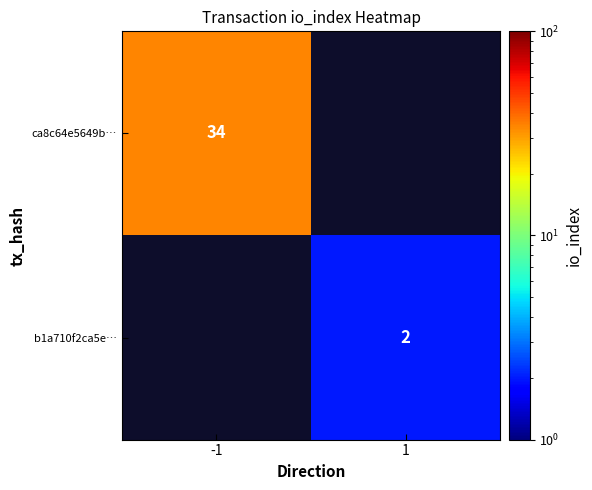

The ca8c64e5649b… series shows 18.8 at -1. True or false?

False